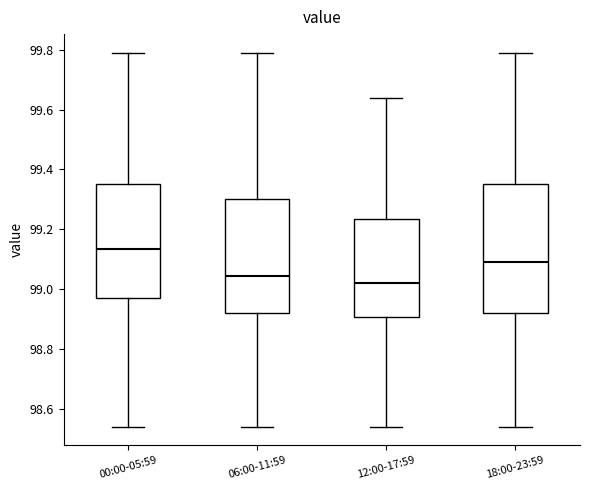

Reading left to right, read every box against the y-axis: the position of its median line, the range the box covers, and the ends of its whiskers. The values are not printed on the chart, so give them approximately, as read against the axis.

00:00-05:59: median 99.14, box 98.98 to 99.36, whiskers 98.54 to 99.80
06:00-11:59: median 99.04, box 98.92 to 99.30, whiskers 98.54 to 99.80
12:00-17:59: median 99.02, box 98.90 to 99.24, whiskers 98.54 to 99.64
18:00-23:59: median 99.10, box 98.92 to 99.36, whiskers 98.54 to 99.80